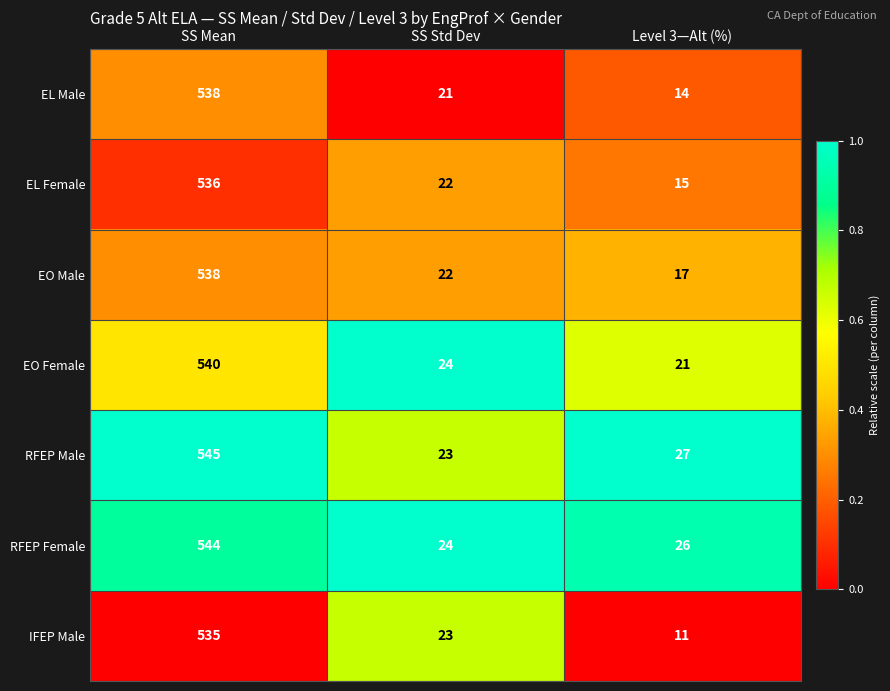

What is the sum of the RFEP Female values at SS Mean and Level 3—Alt (%)?

570